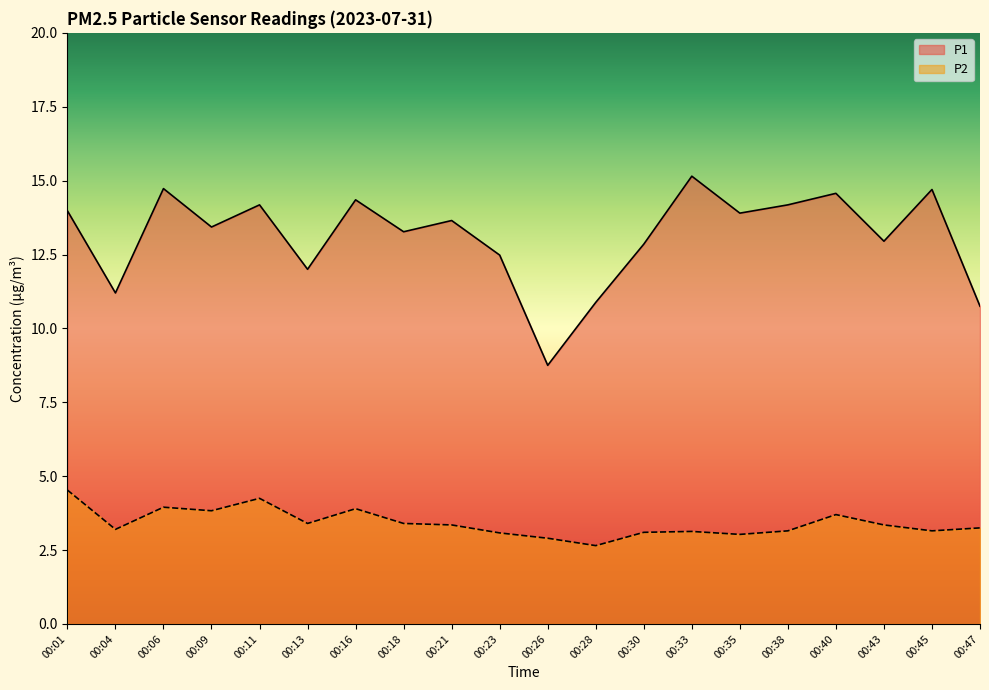

Reading left to right, list all the values displayed in this chart.

P1: 14.0	11.2	14.7	13.4	14.2	12.0	14.3	13.3	13.7	12.5	8.8	10.9	12.8	15.2	13.9	14.2	14.6	12.9	14.7	10.8
P2: 4.5	3.2	4.0	3.8	4.2	3.4	3.9	3.4	3.4	3.1	2.9	2.6	3.1	3.1	3.0	3.1	3.7	3.4	3.1	3.2